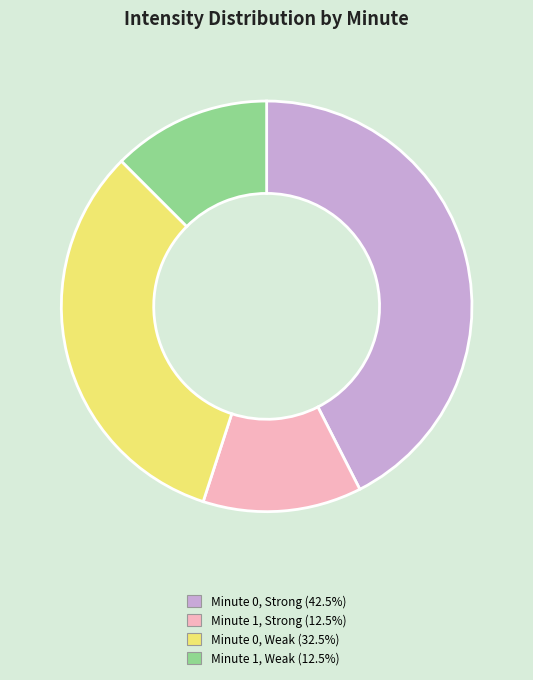

Is the sum of Minute 1, Strong (12.5%) and Minute 0, Strong (42.5%) greater than half?

Yes